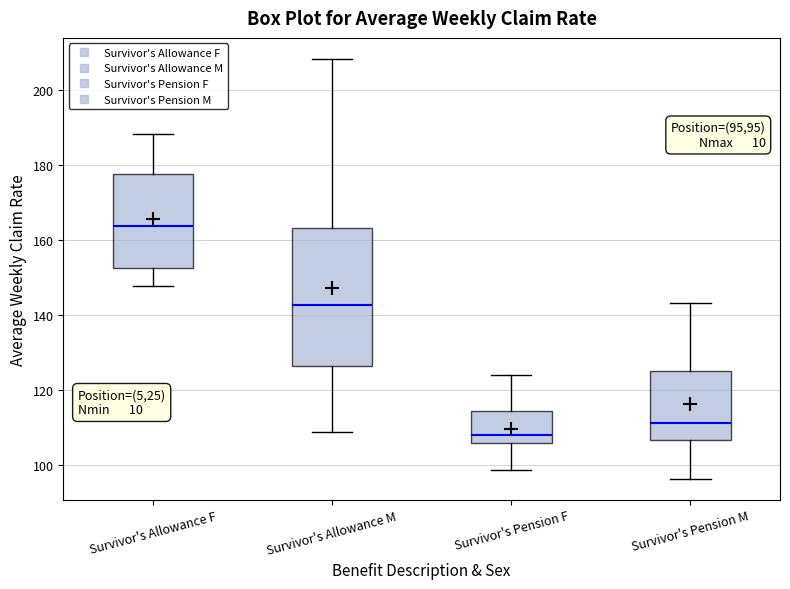

Reading left to right, read every box against the y-axis: the position of its median line, the range the box covers, and the ends of its whiskers. The values are not printed on the chart, so give them approximately, as read against the axis.

Survivor's Allowance F: median 164, box 152 to 178, whiskers 148 to 188
Survivor's Allowance M: median 142, box 126 to 164, whiskers 108 to 208
Survivor's Pension F: median 108, box 106 to 114, whiskers 98 to 124
Survivor's Pension M: median 112, box 106 to 124, whiskers 96 to 144